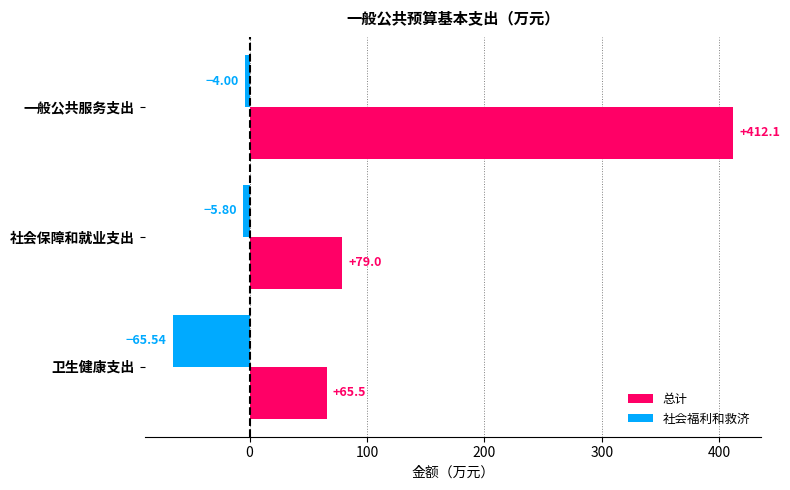

At which label does 总计 reach its minimum?

卫生健康支出